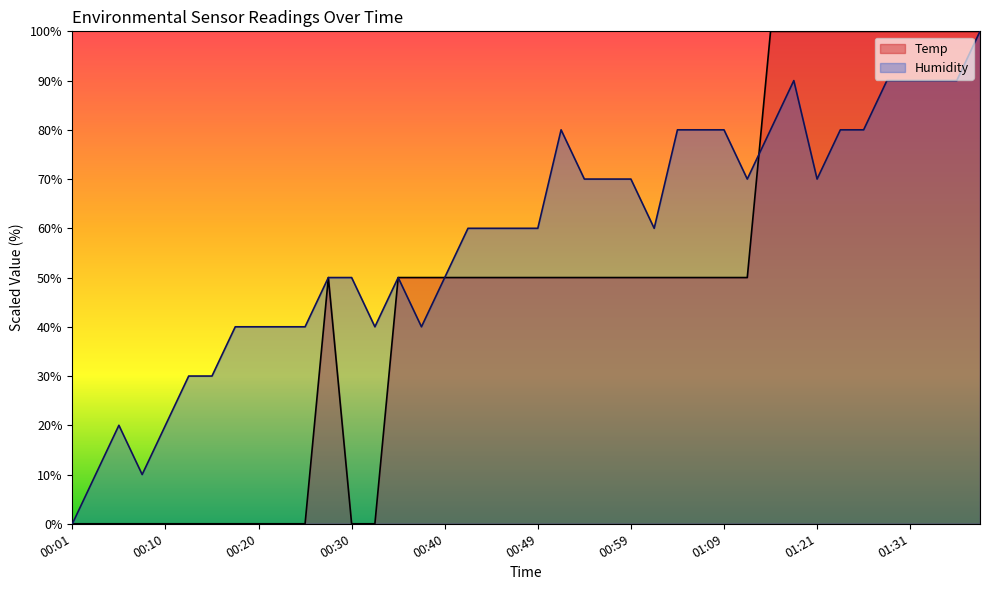

True or false: Temp has more than 0 points higher than both neighbors.

True